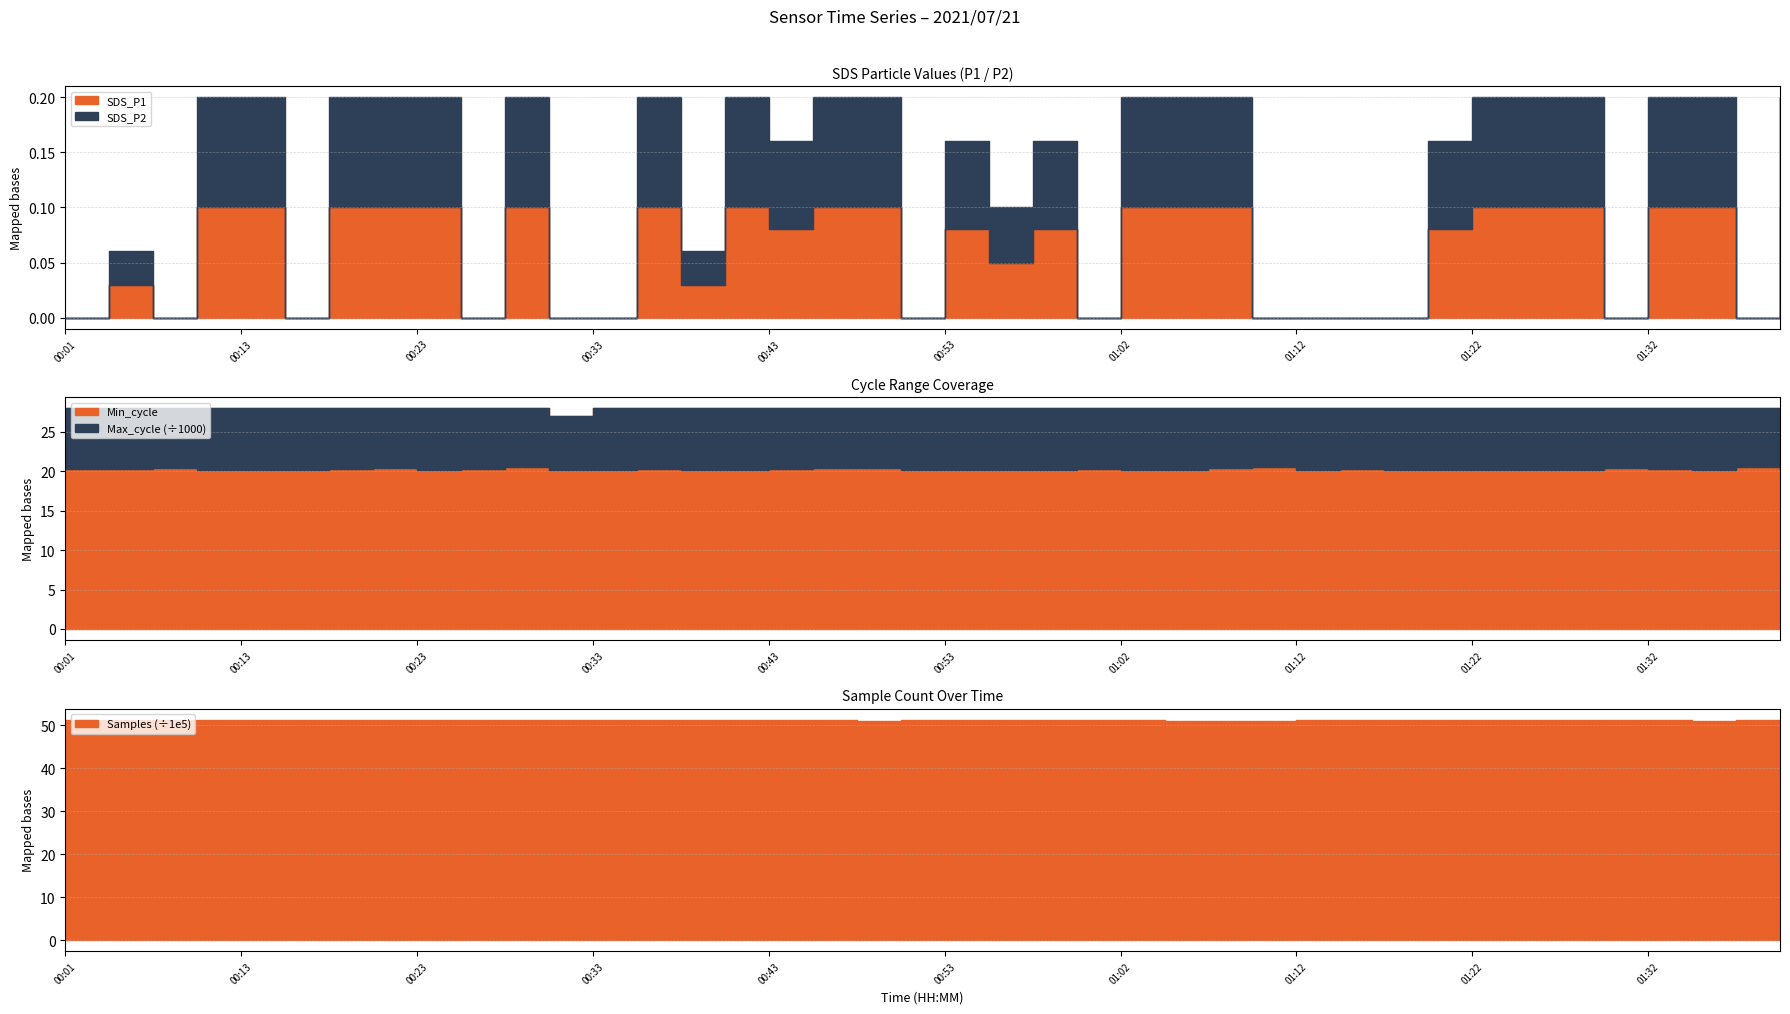

True or false: SDS_P1 and Max_cycle intersect in this chart.

False